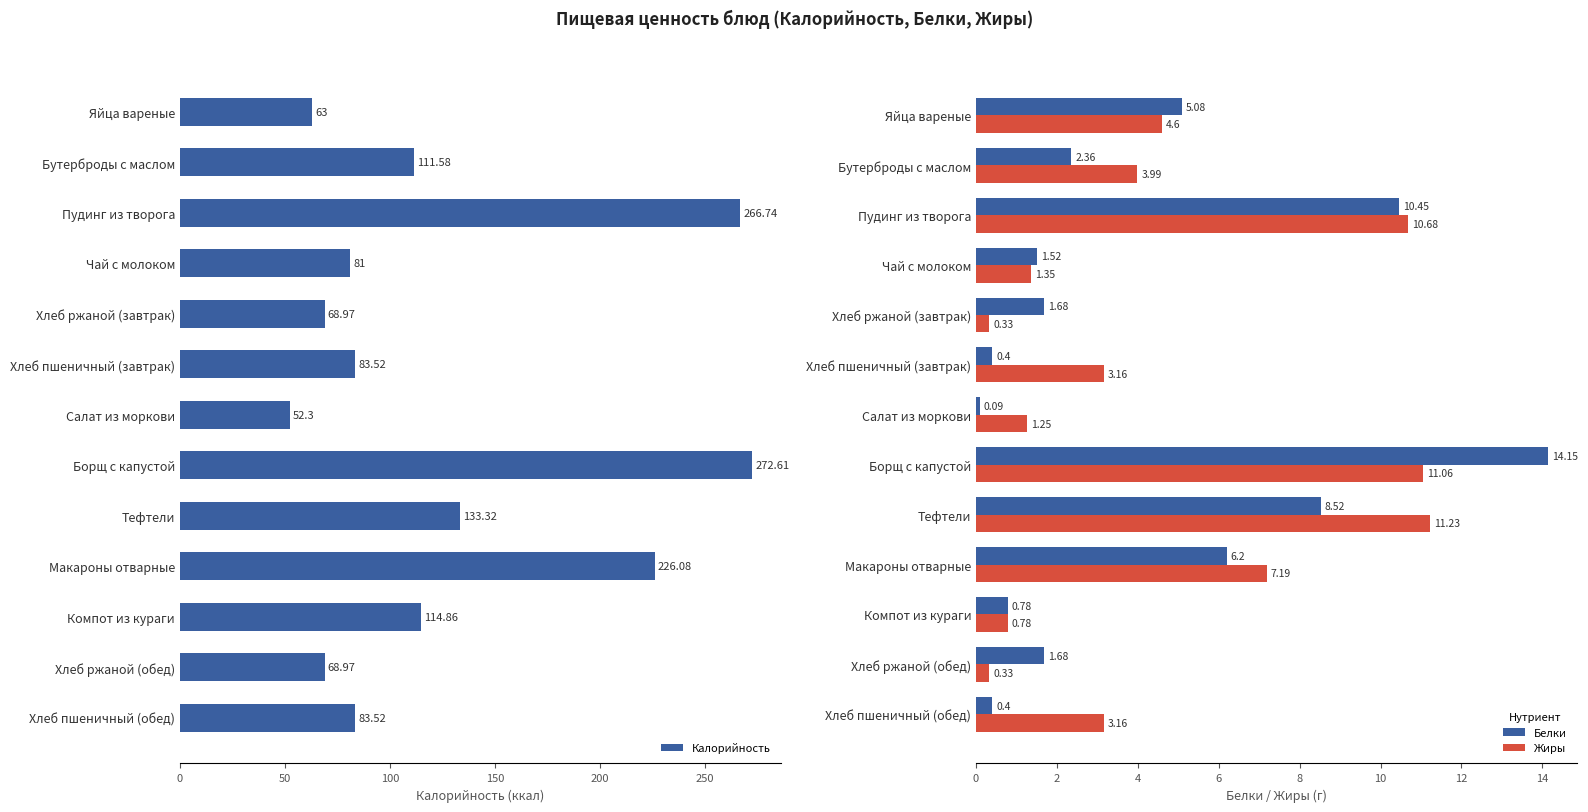

Are the bars horizontal?

Yes